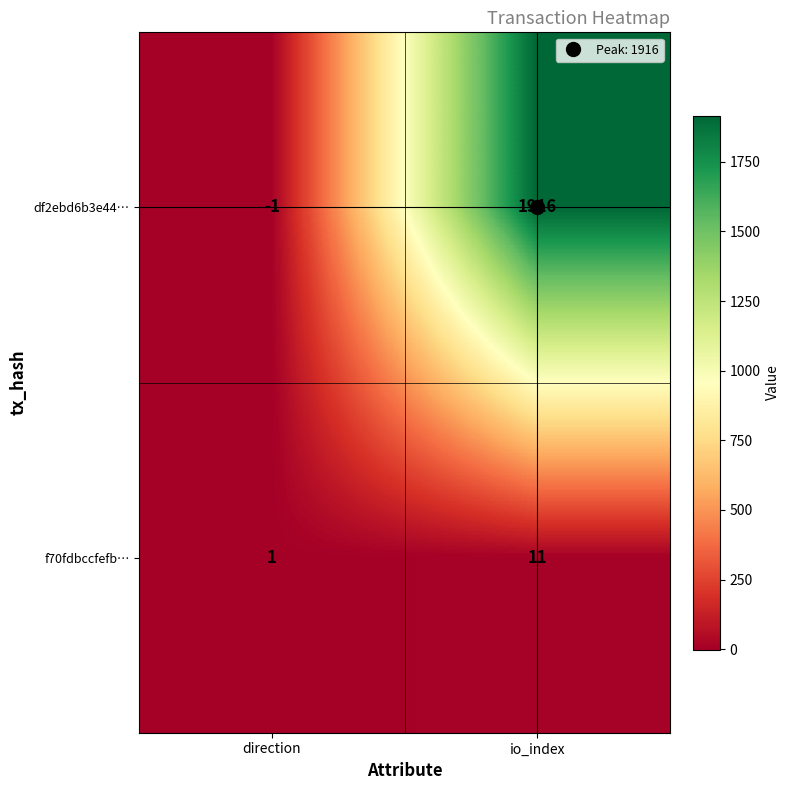

The f70fdbccfefb… series shows 1 at direction. True or false?

True